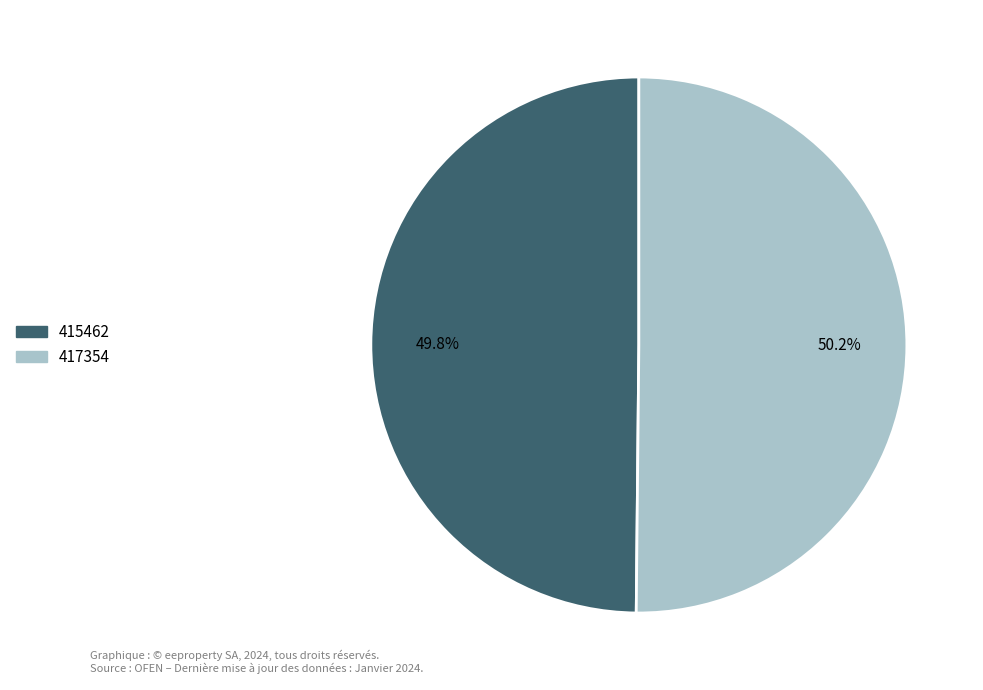

Does any single category account for the majority?

Yes